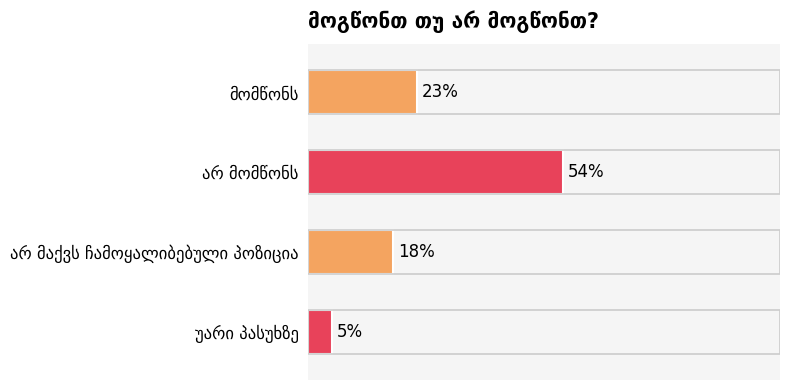

How many data points does each series have?

4